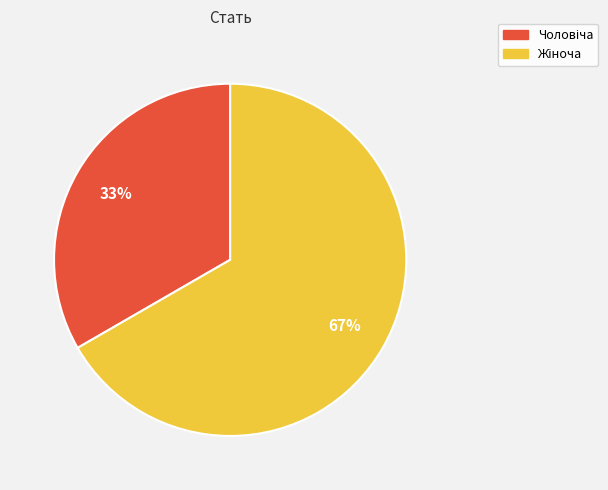

Is there a majority slice in this chart?

Yes